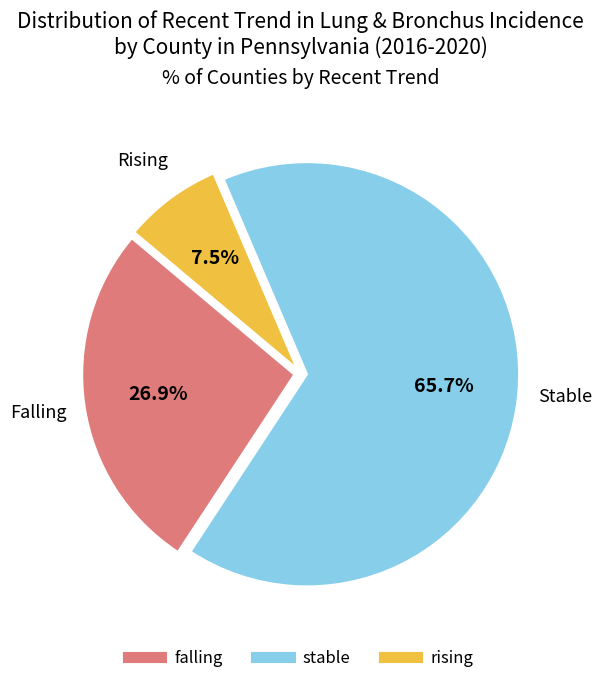

Which has a higher value, rising or falling?

falling